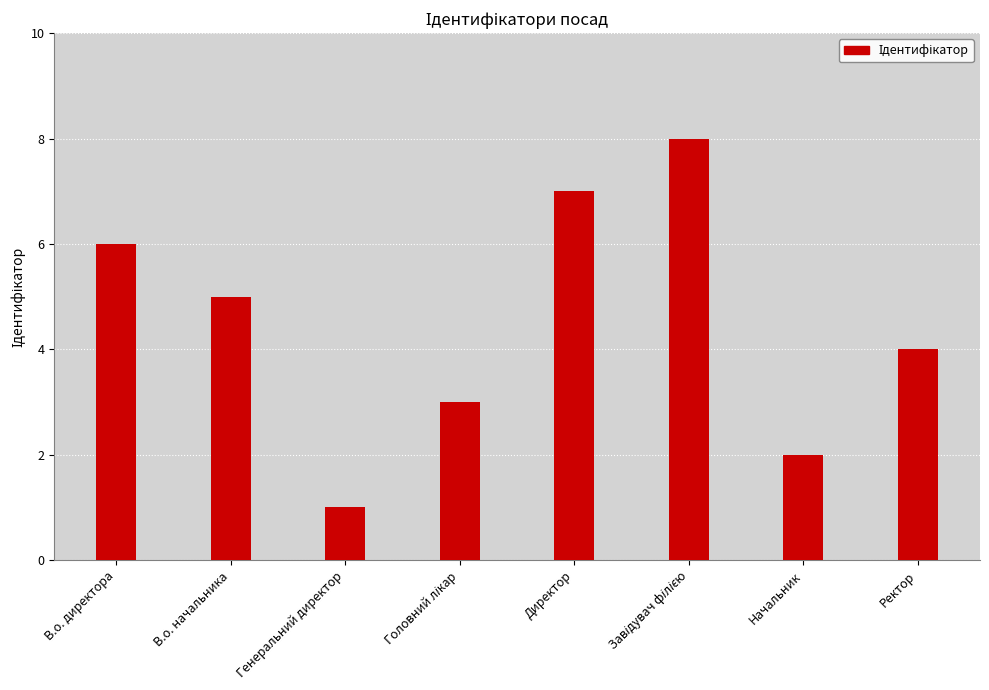

What is the label of the 8th bar from the left?

Ректор